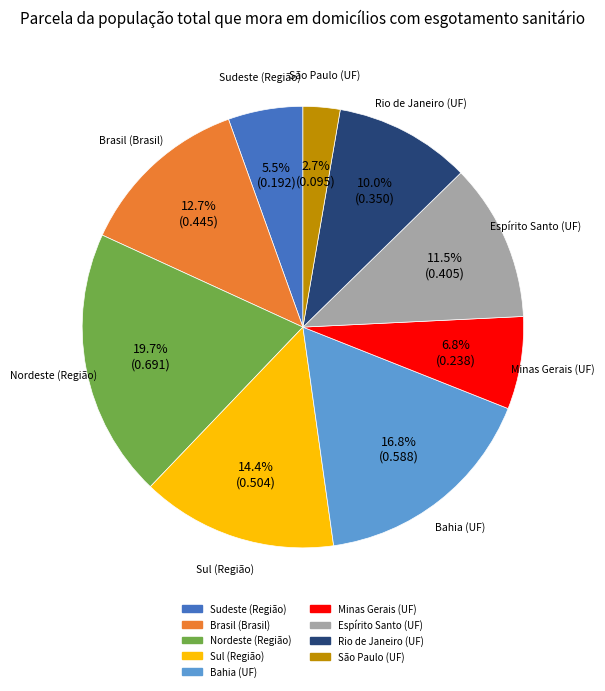

Does any single category account for the majority?

No